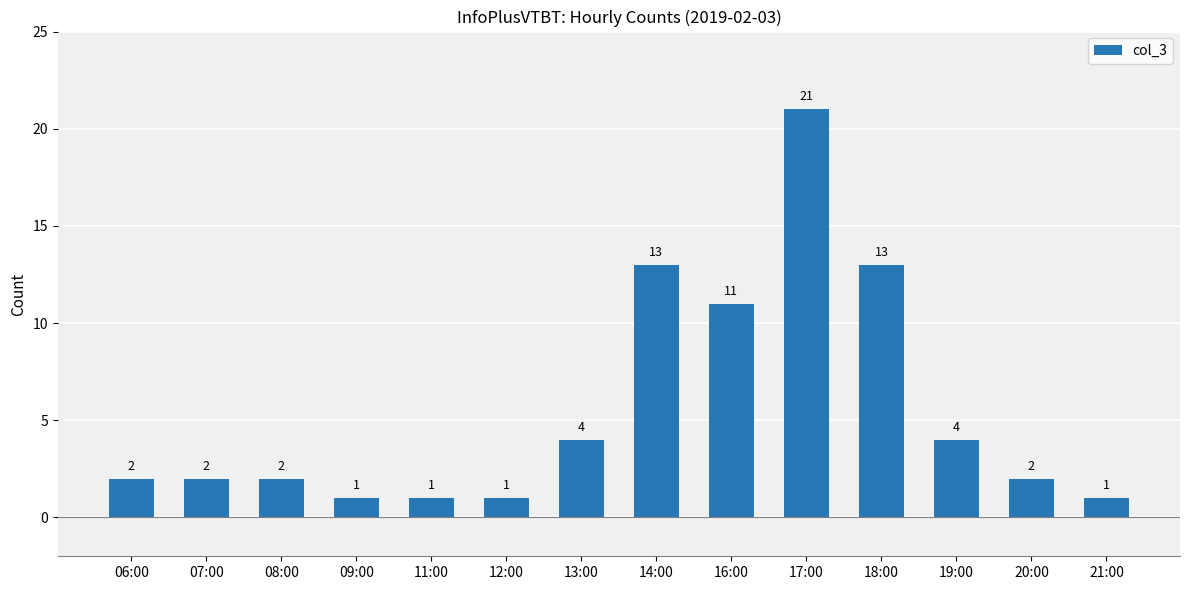

Between 19:00 and 18:00, which is larger?

18:00